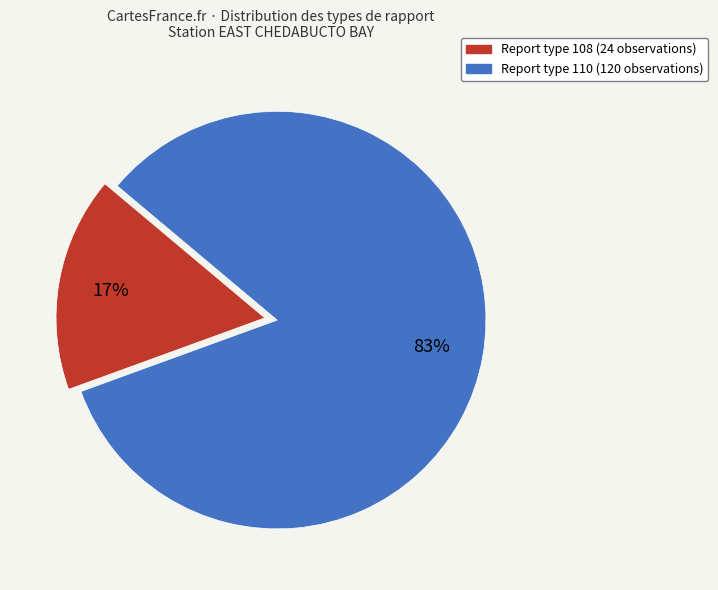

To the nearest percent, what is the average slice percentage?

50%